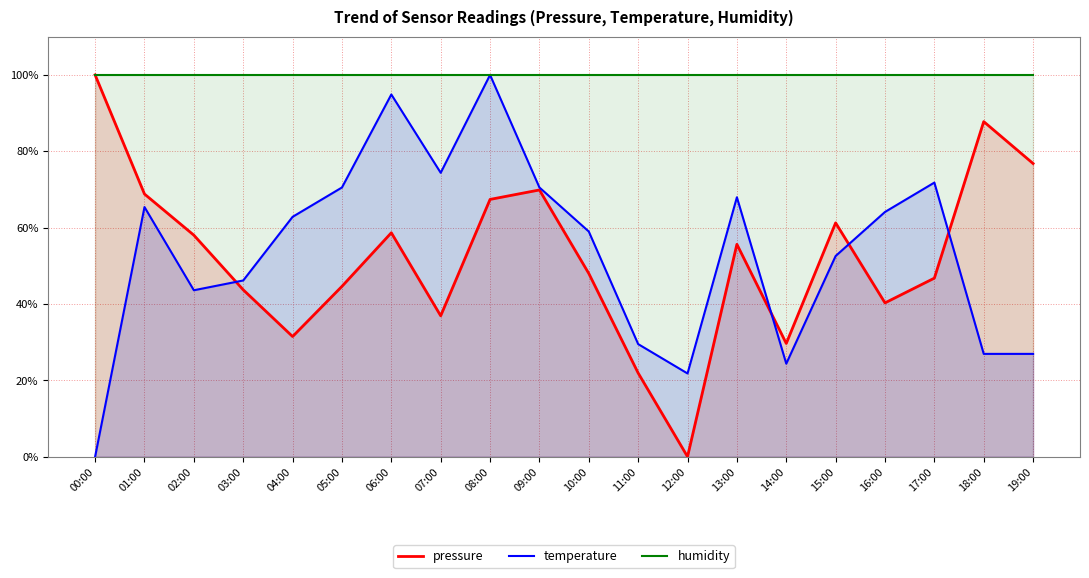

Reading left to right, what are all the values shown in this chart?

pressure: 00:00=100.0	01:00=68.8	02:00=58.0	03:00=43.7	04:00=31.5	05:00=44.6	06:00=58.6	07:00=36.9	08:00=67.4	09:00=69.9	10:00=48.0	11:00=21.9	12:00=0.0	13:00=55.6	14:00=29.7	15:00=61.2	16:00=40.3	17:00=46.8	18:00=87.8	19:00=76.8
temperature: 00:00=0.0	01:00=65.4	02:00=43.6	03:00=46.2	04:00=62.8	05:00=70.5	06:00=94.9	07:00=74.4	08:00=100.0	09:00=70.5	10:00=59.0	11:00=29.5	12:00=21.8	13:00=67.9	14:00=24.4	15:00=52.6	16:00=64.1	17:00=71.8	18:00=26.9	19:00=26.9
humidity: 00:00=100.0	01:00=100.0	02:00=100.0	03:00=100.0	04:00=100.0	05:00=100.0	06:00=100.0	07:00=100.0	08:00=100.0	09:00=100.0	10:00=100.0	11:00=100.0	12:00=100.0	13:00=100.0	14:00=100.0	15:00=100.0	16:00=100.0	17:00=100.0	18:00=100.0	19:00=100.0